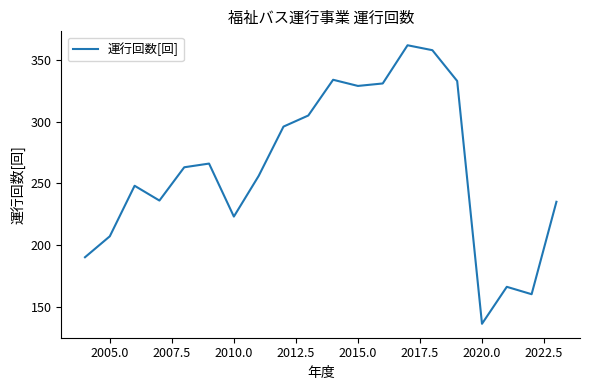

What is the minimum value shown in the chart?

136